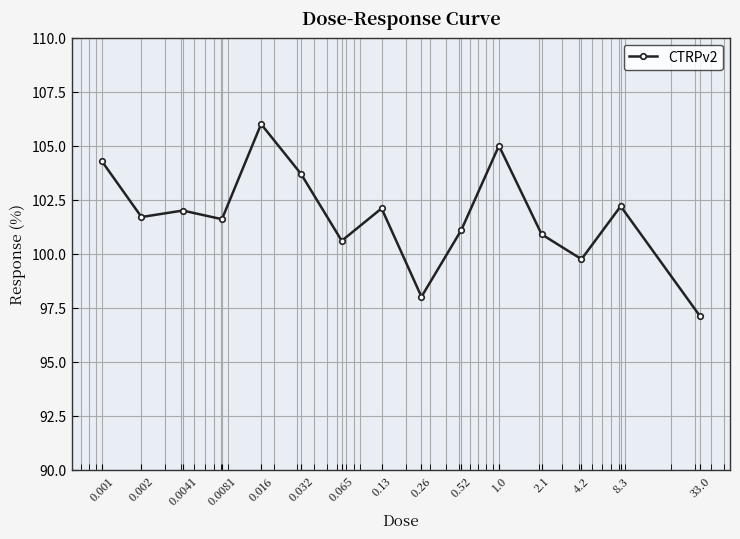

Reading right to left, list all the values displayed in this chart.

97.1	102.2	99.8	100.9	105.0	101.1	98.0	102.1	100.6	103.7	106.0	101.6	102.0	101.7	104.3